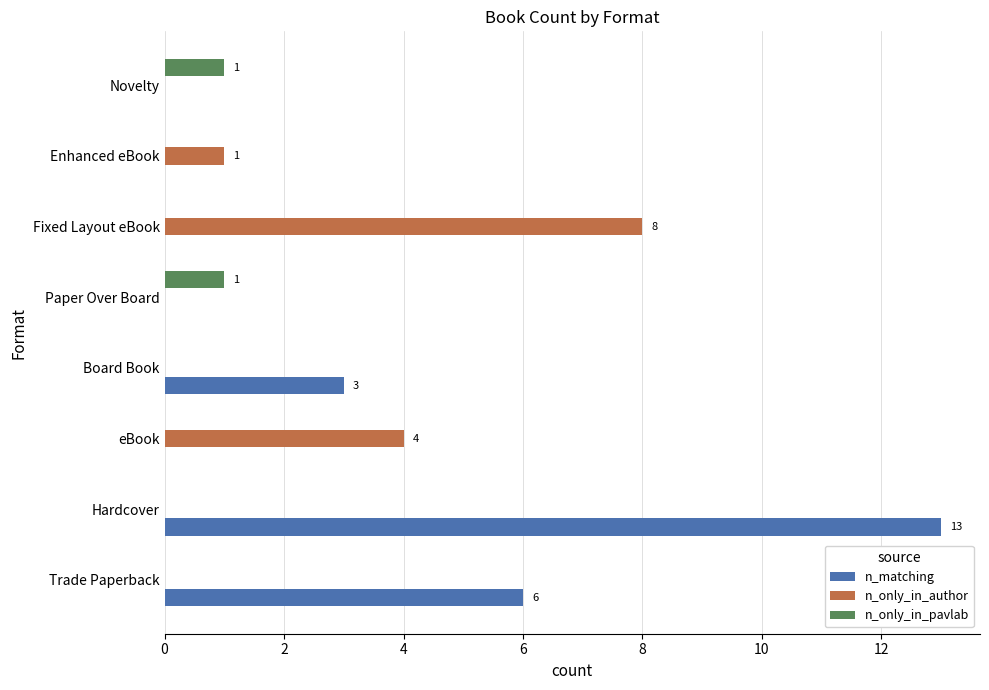

Read the n_matching value at Board Book.

3